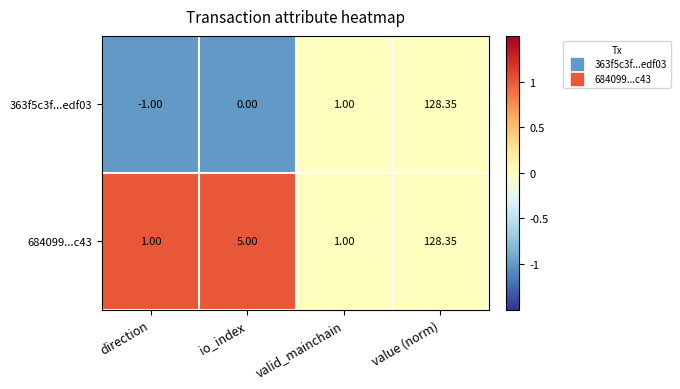

Which category has the highest value in the 363f5c3f...edf03 series?

value (norm)